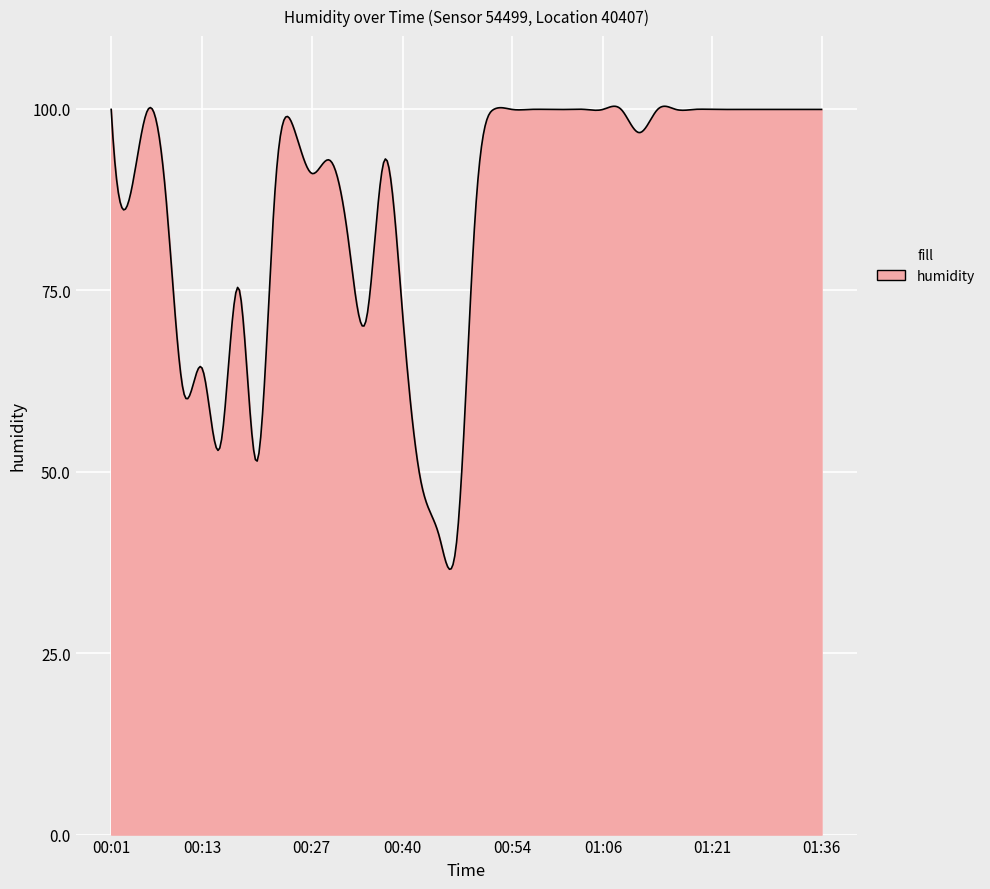

What is the smallest value displayed?

36.6